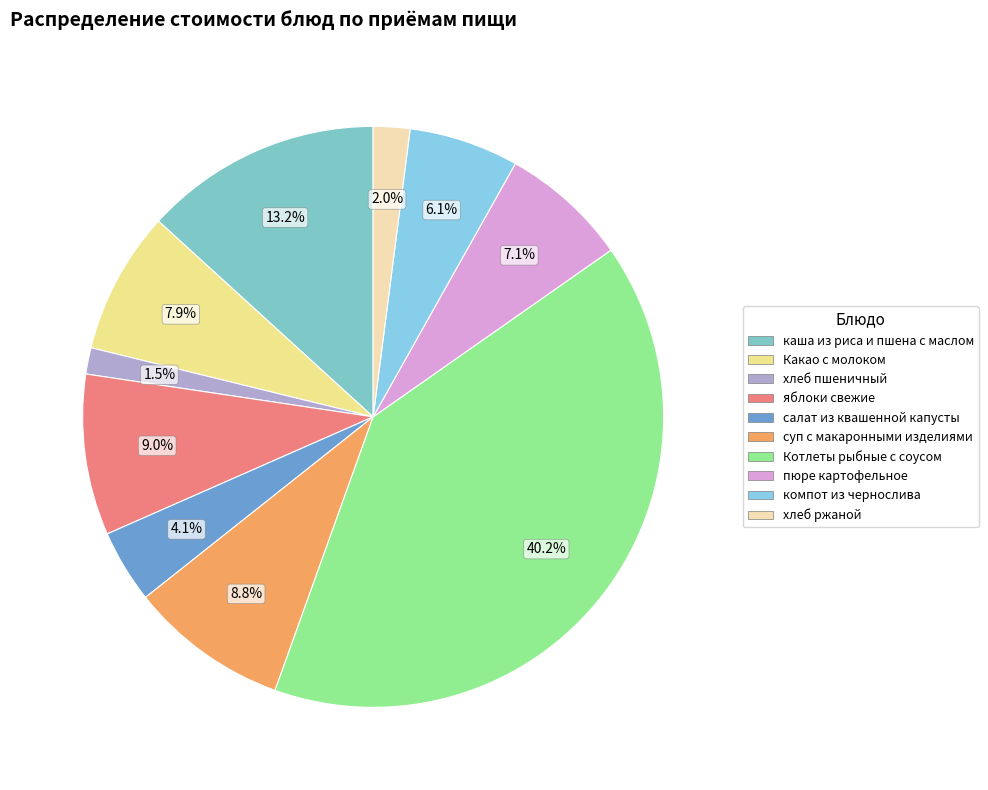

Is there a majority slice in this chart?

No